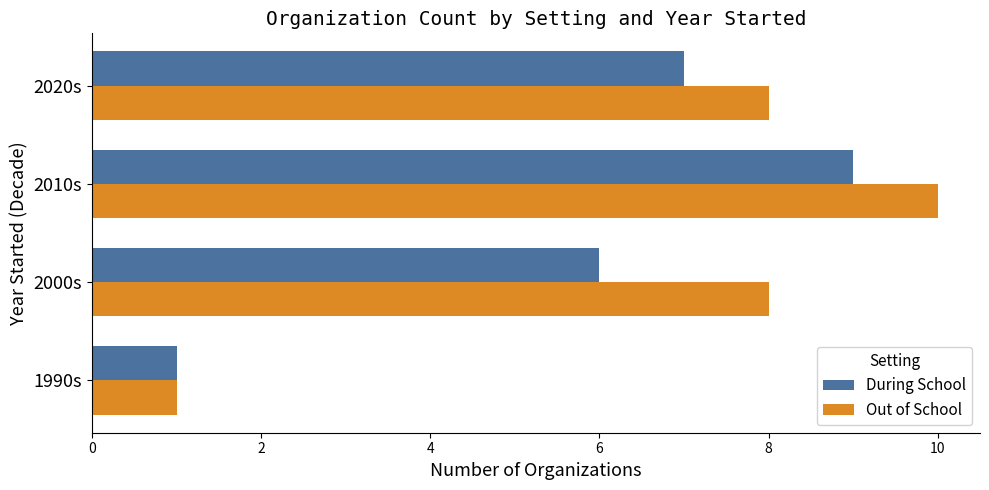

What are all the series names shown in the legend?

During School, Out of School